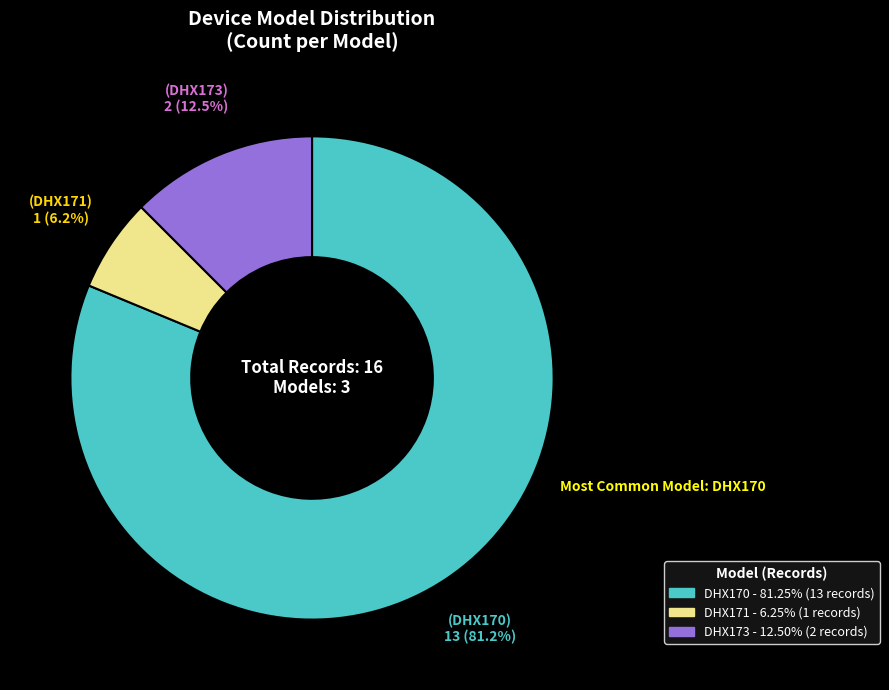

Is DHX170 the majority of the pie?

Yes